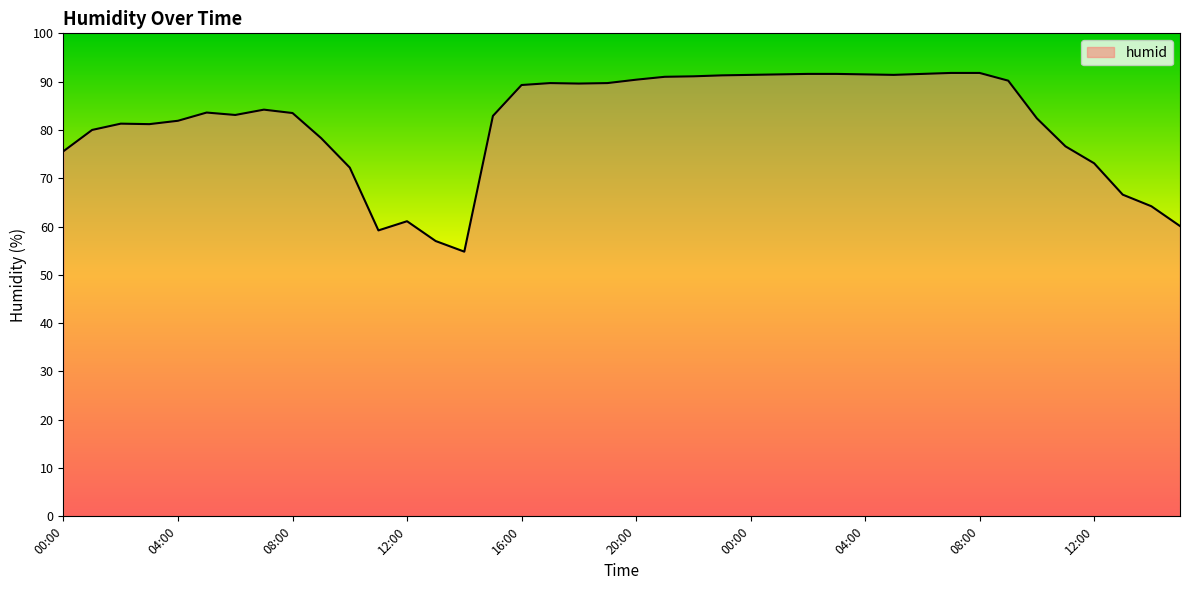

What is the difference between the maximum and minimum values?

37.0